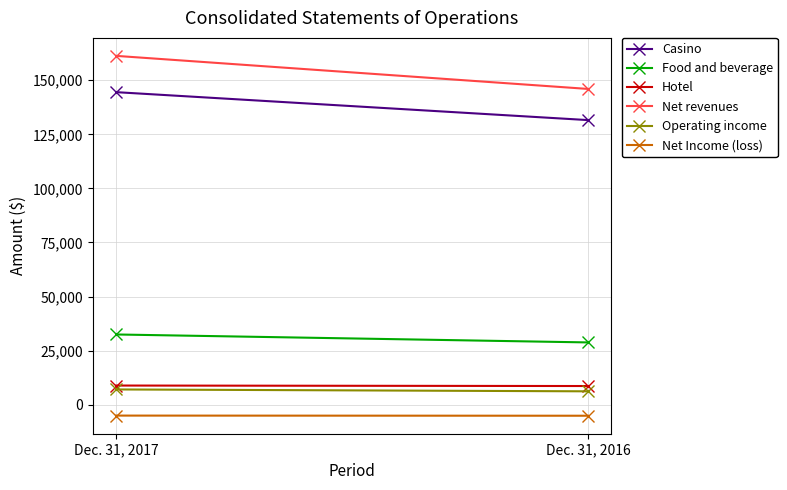

What is the difference between the maximum and minimum values in the Net Income (loss) series?

66